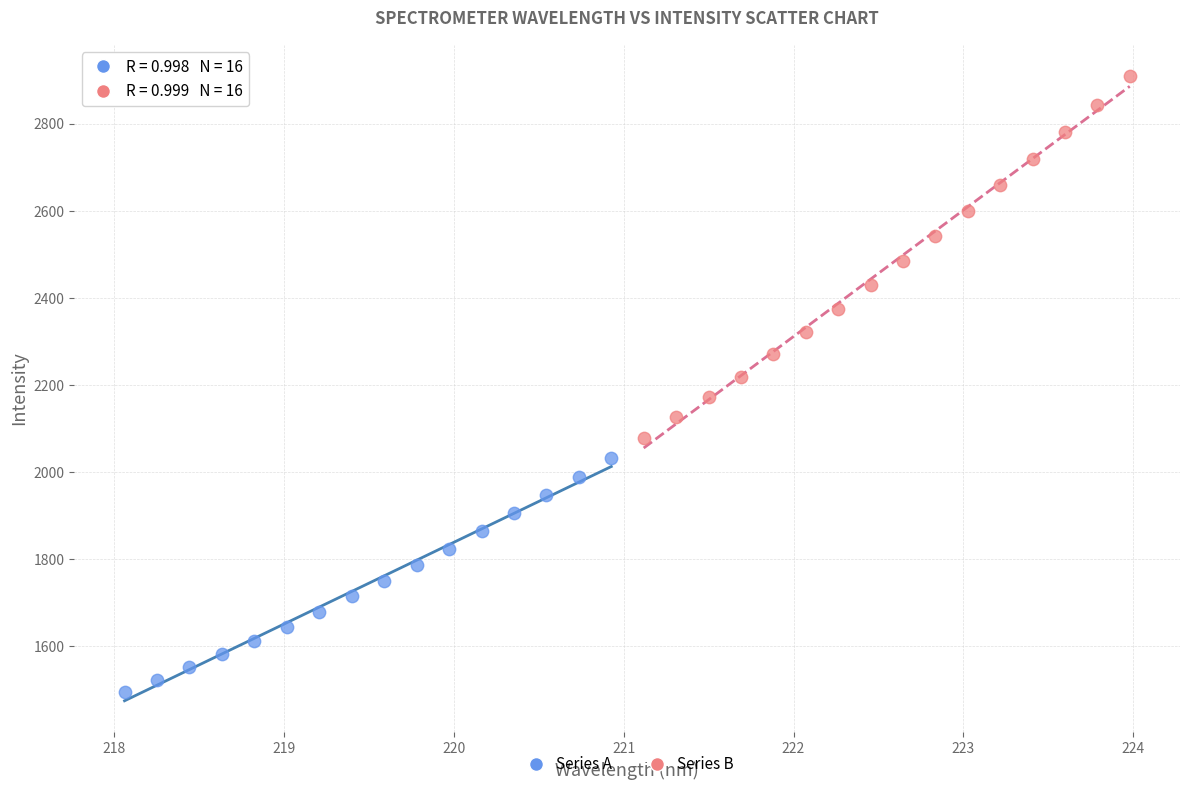

Which series contains the lowest Y value?

Series A